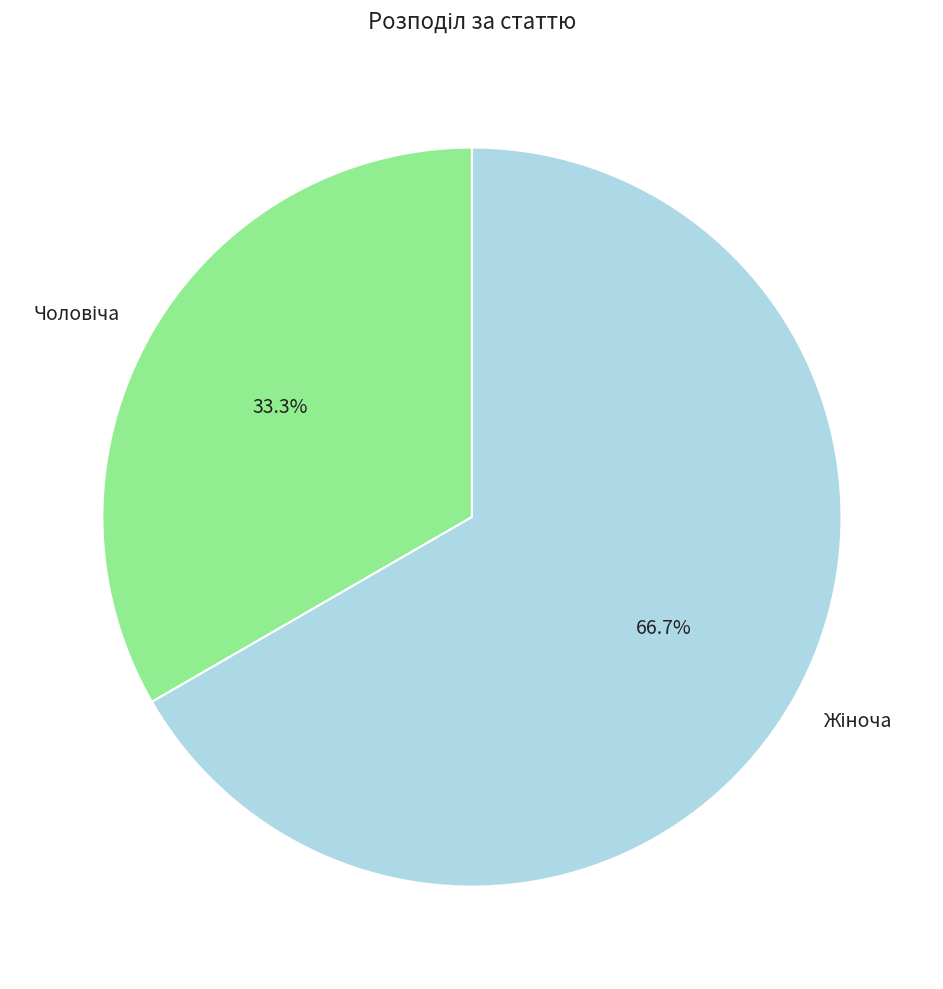

Does any single category account for the majority?

Yes